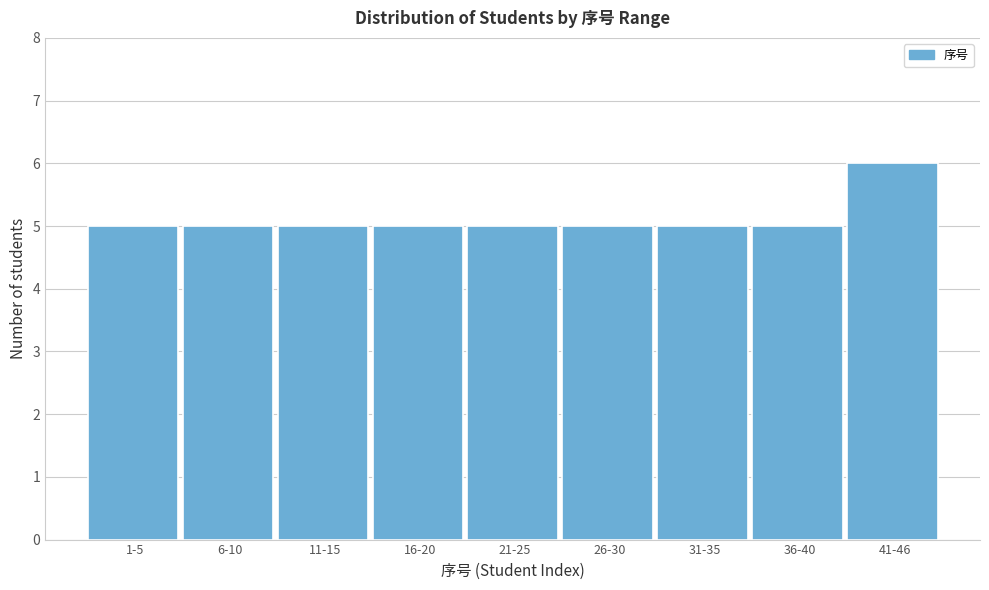

Reading left to right, what are all the values shown in this chart?

1-5=5	6-10=5	11-15=5	16-20=5	21-25=5	26-30=5	31-35=5	36-40=5	41-46=6